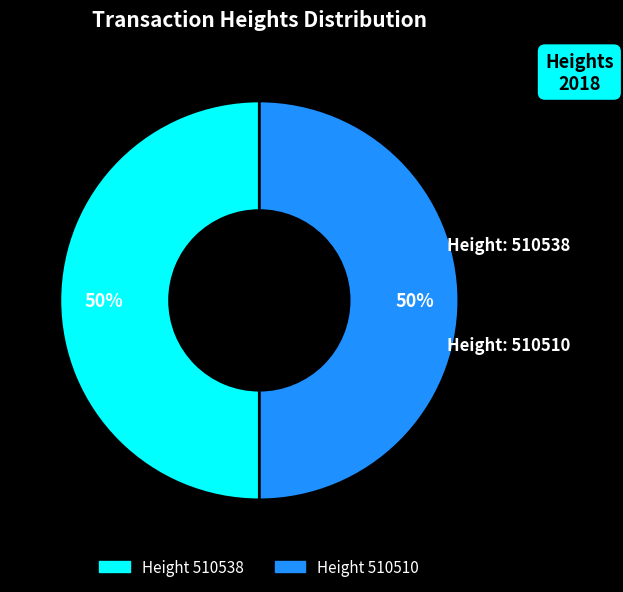

To the nearest percent, what is the average slice percentage?

50%